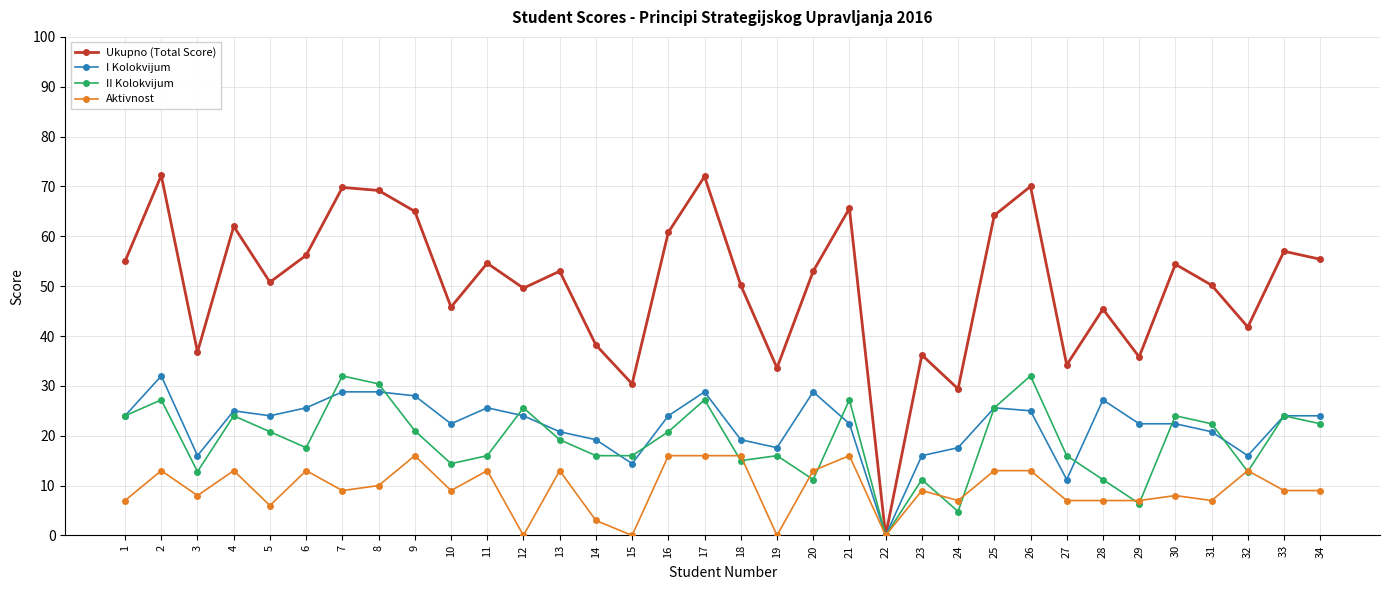

Which series has the largest range (max minus min)?

Ukupno (Total Score)